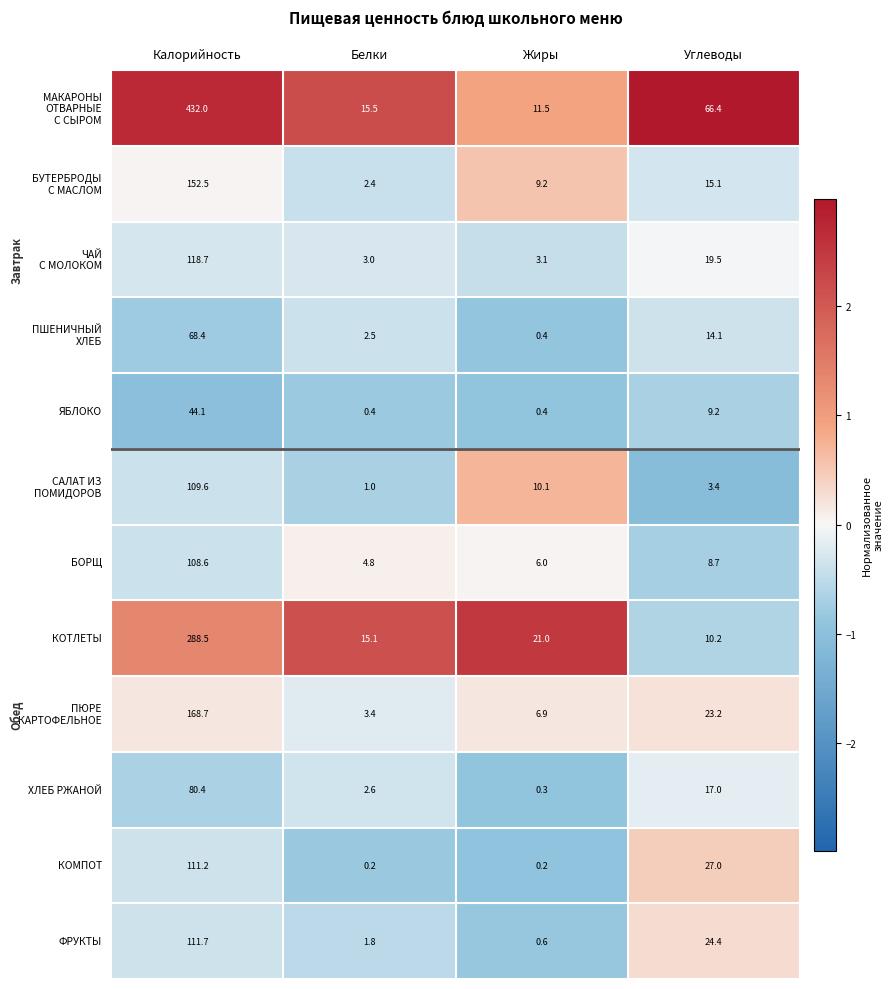

What is the spread (max minus min) of values at Калорийность?

387.9